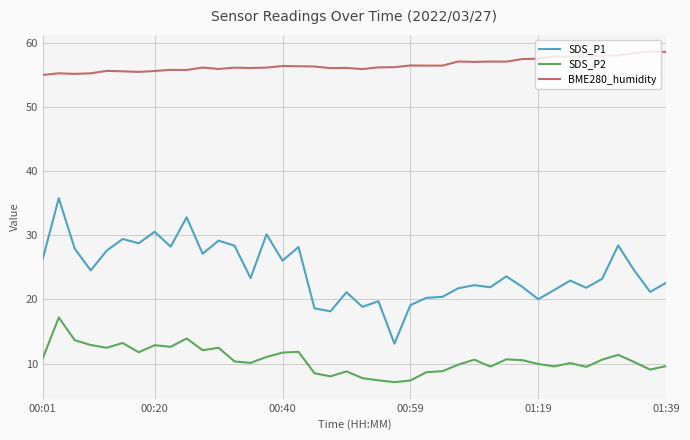

List the series in order of their overall mean, lowest first.

SDS_P2, SDS_P1, BME280_humidity